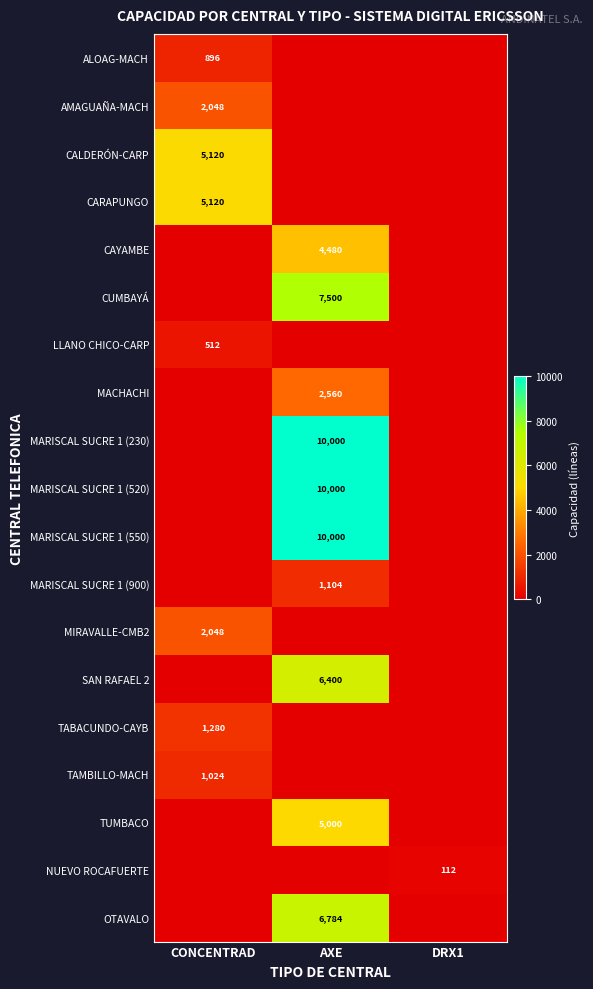

Is it true that LLANO CHICO-CARP equals 512 at CONCENTRAD?

True